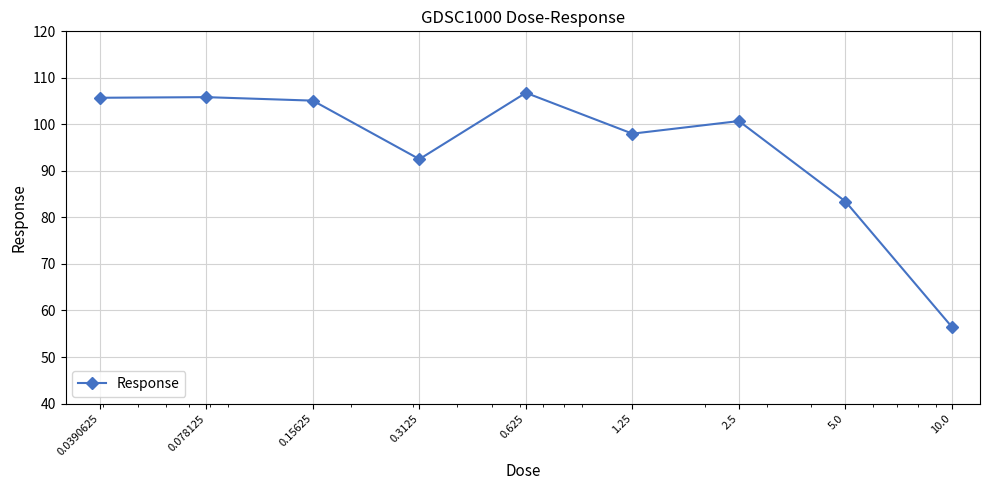

What is the smallest value displayed?

56.4